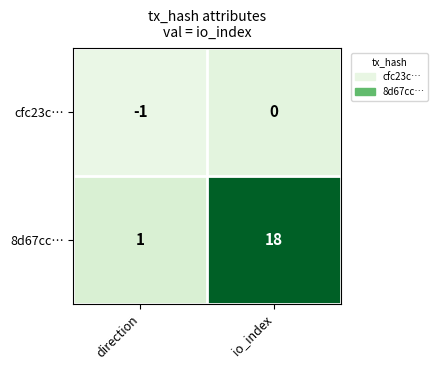

What is the sum of all 8d67cc… values?

19